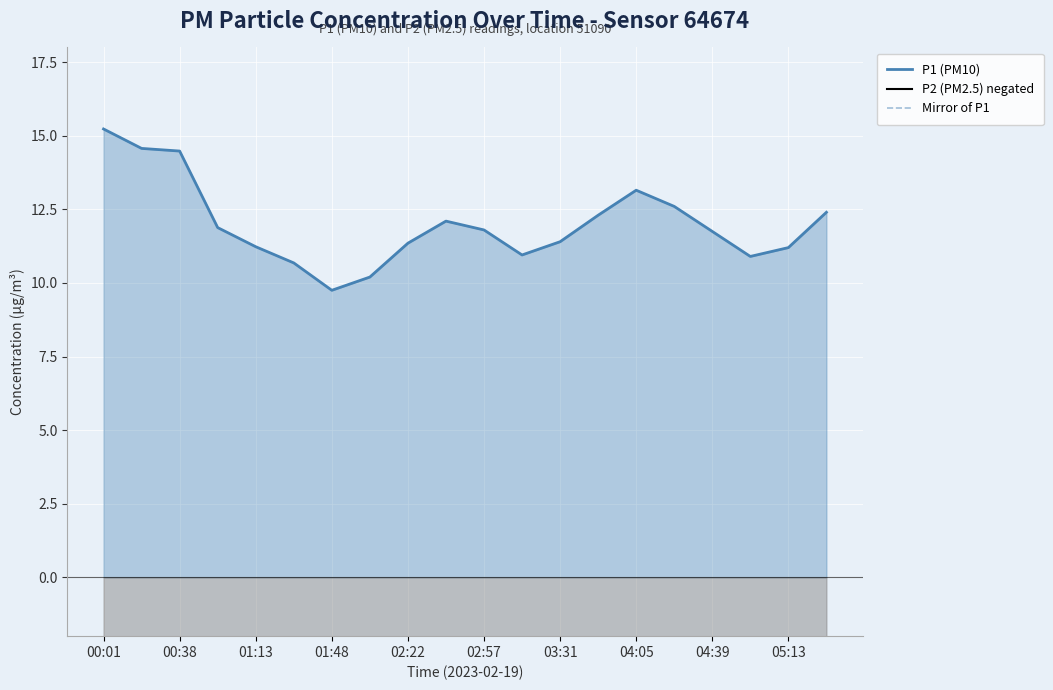

True or false: P1 (PM10) has more than 1 points higher than both neighbors.

True